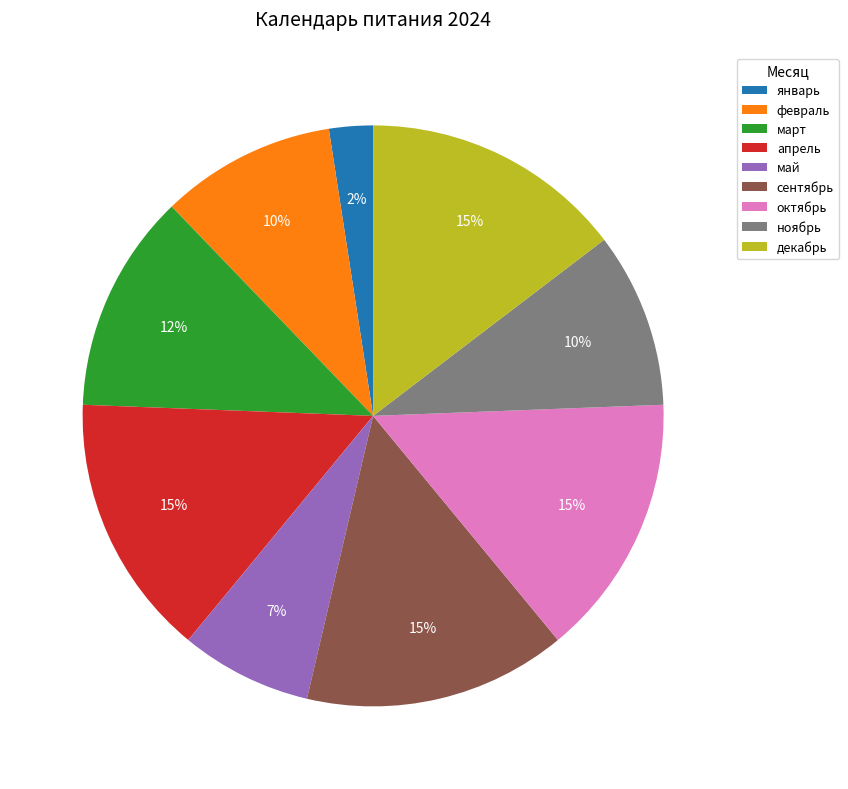

What percentage is the май slice, to the nearest percent?

7%